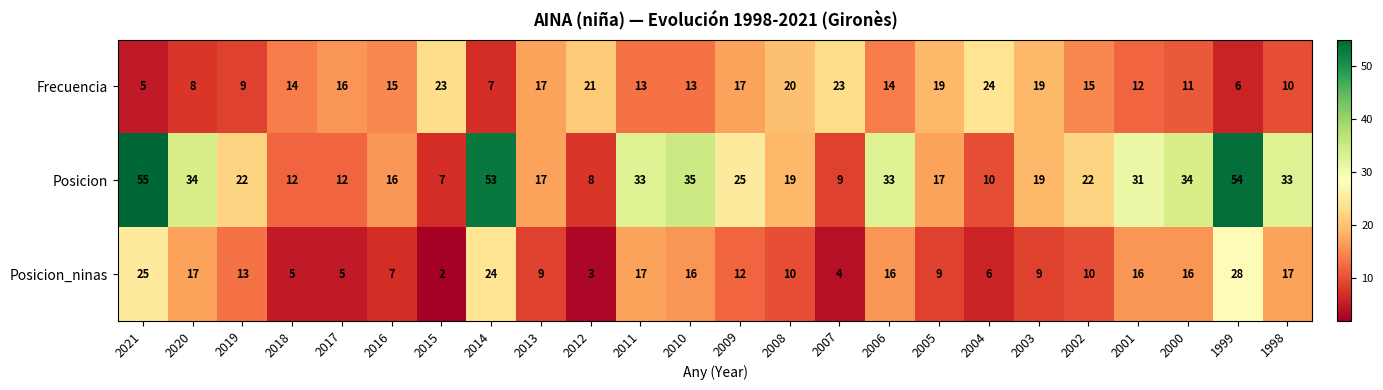

At which label does Posicion first exceed 22?

2021